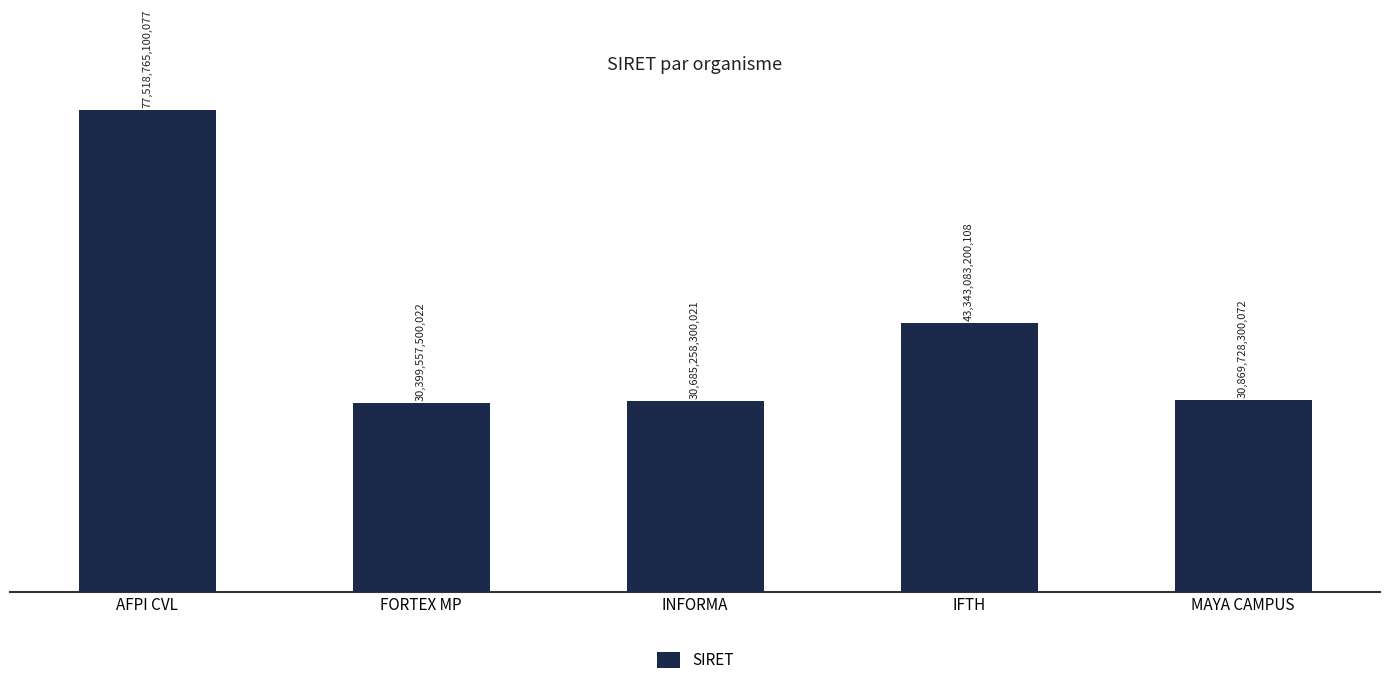

What is the change in value from AFPI CVL to IFTH?

-34175681899969